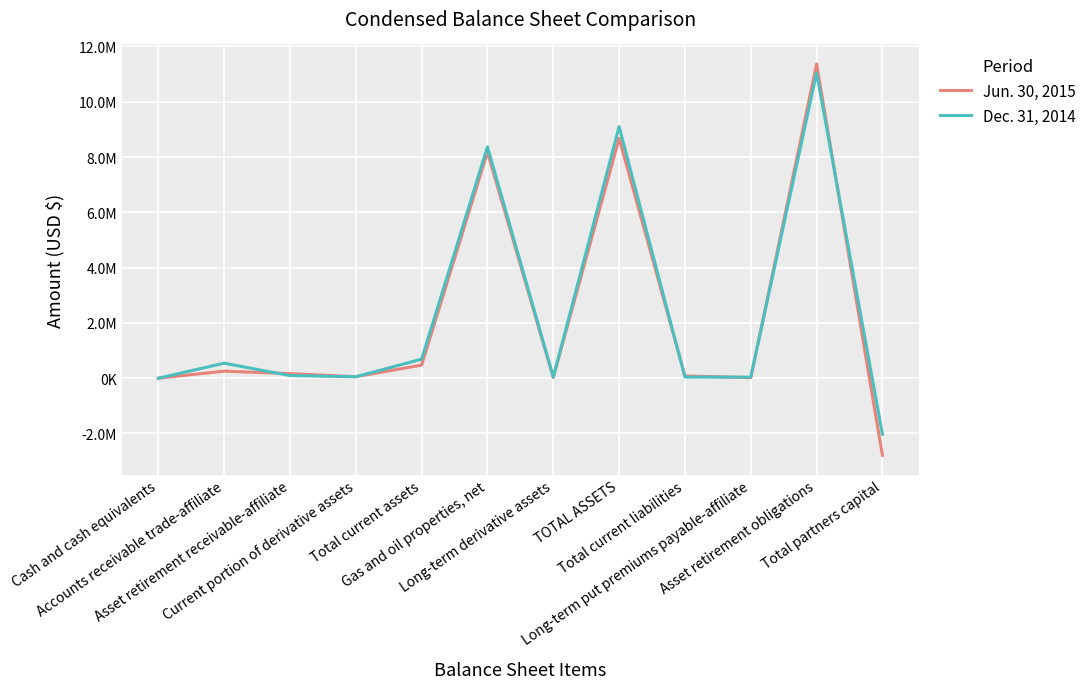

What value does the Dec. 31, 2014 series have at Long-term derivative assets?

43300